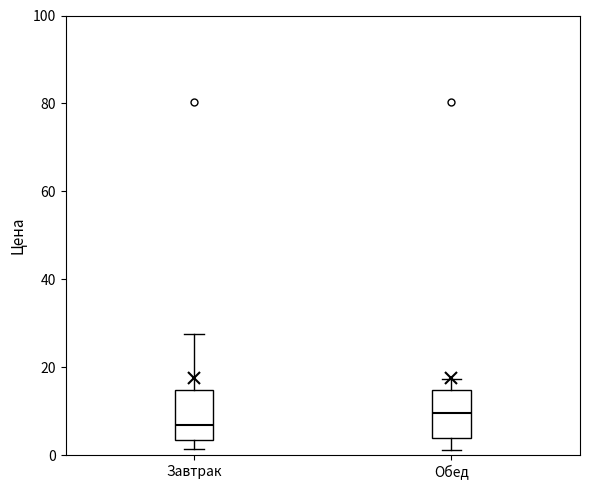

Reading left to right, transcribe this box plot: for each box, give where its median line is, the range the box spans, and where its two whiskers end, as read against the y-axis. The values are not printed on the chart, so give them approximately, as read against the axis.

Завтрак: median 6, box 4 to 14, whiskers 2 to 28
Обед: median 10, box 4 to 14, whiskers 2 to 18